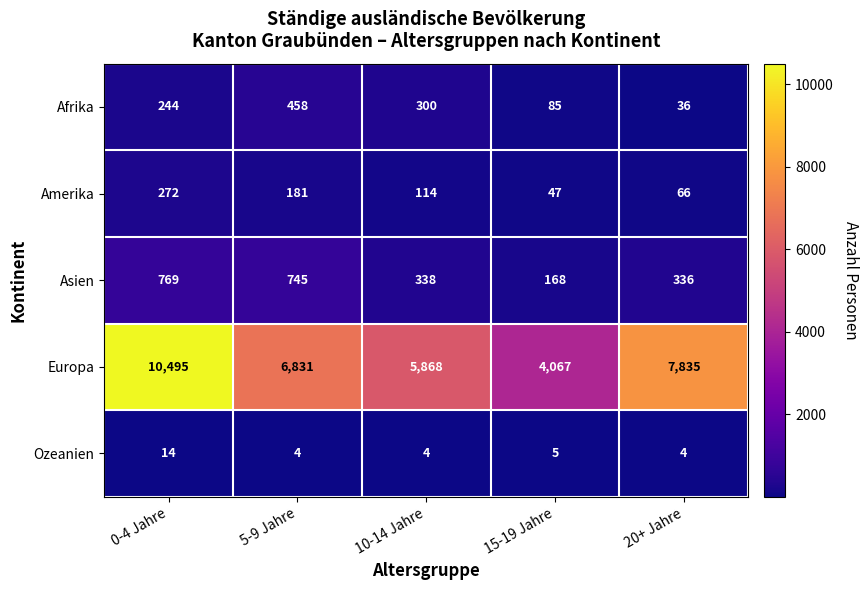

How many Europa values are between 5868 and 7835?

3